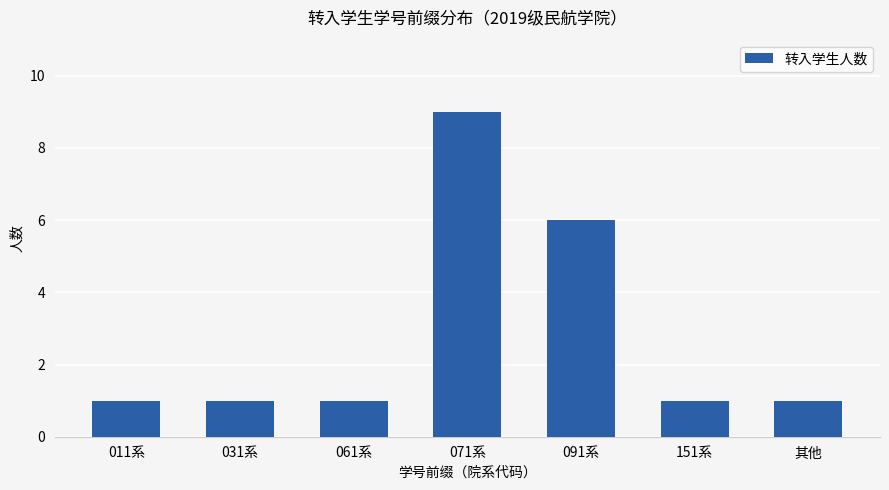

What is the value of the 1st bar from the left?

1